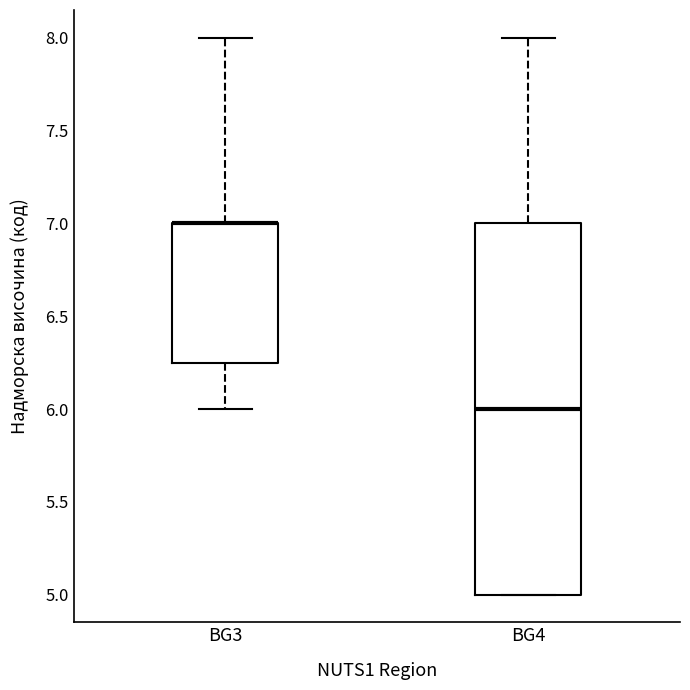

Which box is the tallest, from its lower edge to its upper edge?

BG4